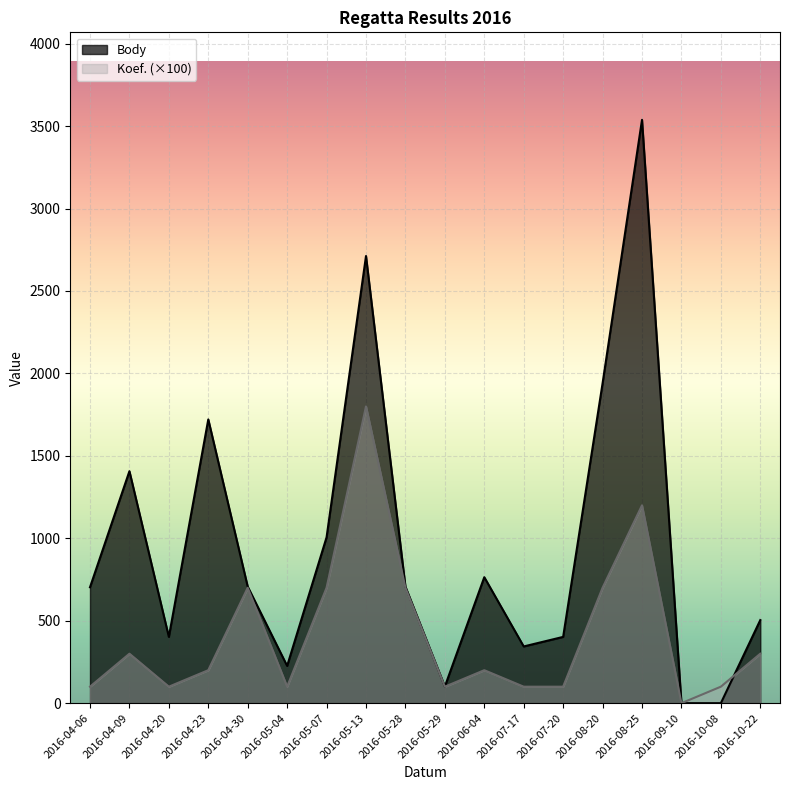

How many data points in Body are above 707?

7